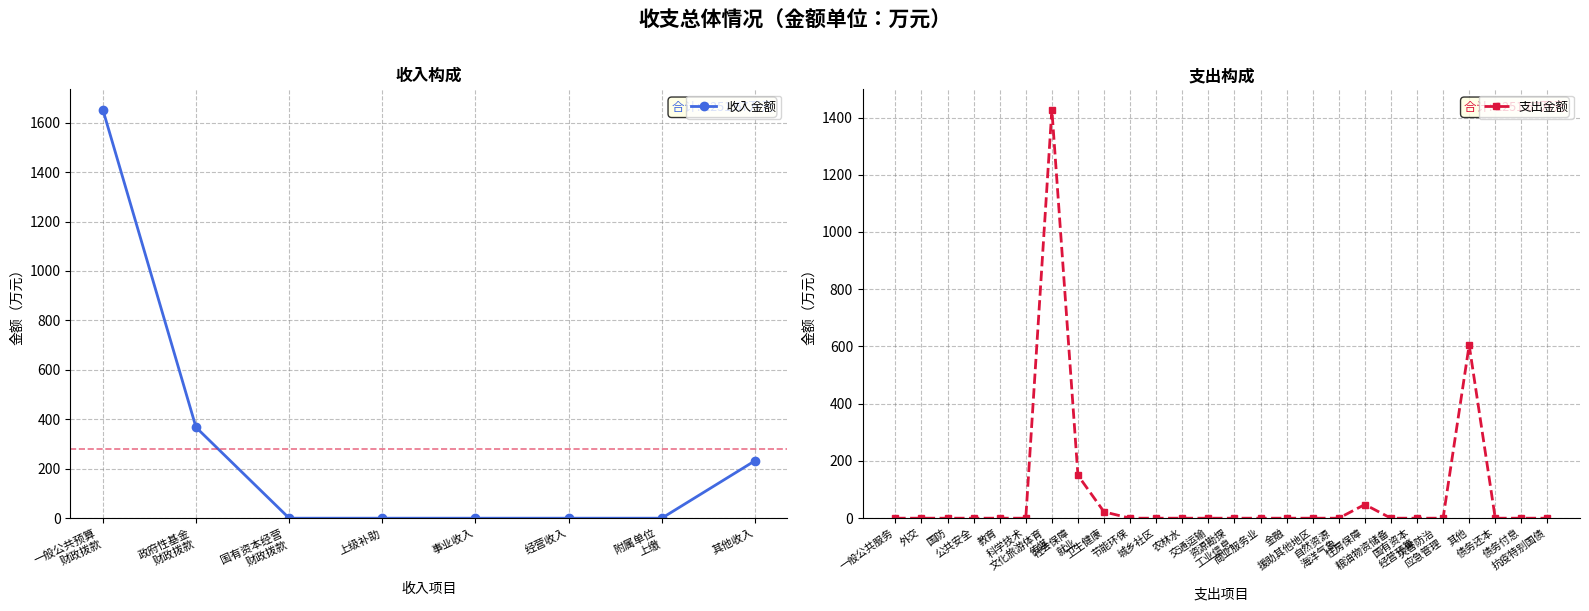

Between 附属单位
上缴 and 其他收入, which is larger?

其他收入